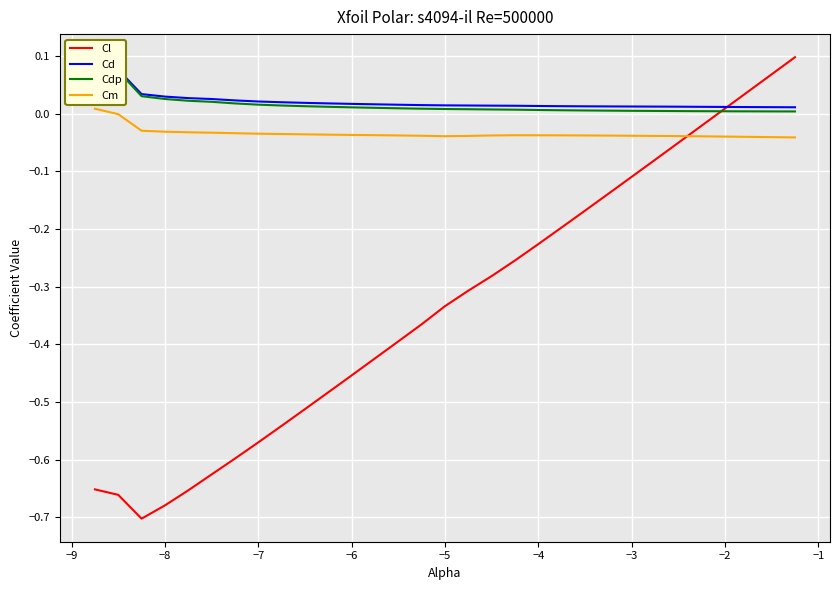

Reading left to right, transcribe all the data shown in this chart.

Cl: -0.7	-0.7	-0.7	-0.7	-0.7	-0.6	-0.6	-0.6	-0.5	-0.5	-0.5	-0.5	-0.4	-0.4	-0.4	-0.3	-0.3	-0.3	-0.3	-0.2	-0.2	-0.2	-0.1	-0.1	-0.1	-0.1	-0.0	0.0	0.1	0.1
Cd: 0.1	0.1	0.0	0.0	0.0	0.0	0.0	0.0	0.0	0.0	0.0	0.0	0.0	0.0	0.0	0.0	0.0	0.0	0.0	0.0	0.0	0.0	0.0	0.0	0.0	0.0	0.0	0.0	0.0	0.0
Cdp: 0.1	0.1	0.0	0.0	0.0	0.0	0.0	0.0	0.0	0.0	0.0	0.0	0.0	0.0	0.0	0.0	0.0	0.0	0.0	0.0	0.0	0.0	0.0	0.0	0.0	0.0	0.0	0.0	0.0	0.0
Cm: 0.0	-0.0	-0.0	-0.0	-0.0	-0.0	-0.0	-0.0	-0.0	-0.0	-0.0	-0.0	-0.0	-0.0	-0.0	-0.0	-0.0	-0.0	-0.0	-0.0	-0.0	-0.0	-0.0	-0.0	-0.0	-0.0	-0.0	-0.0	-0.0	-0.0